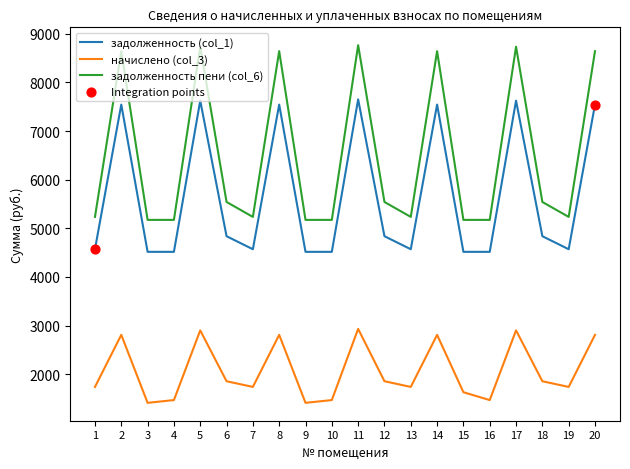

Which series changed the most between 12 and 16?

начислено (col_3)